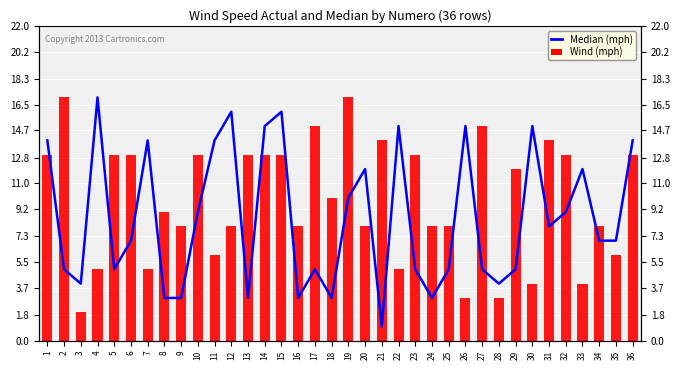

What is the sum of the Median (mph) values at 17 and 34?

12